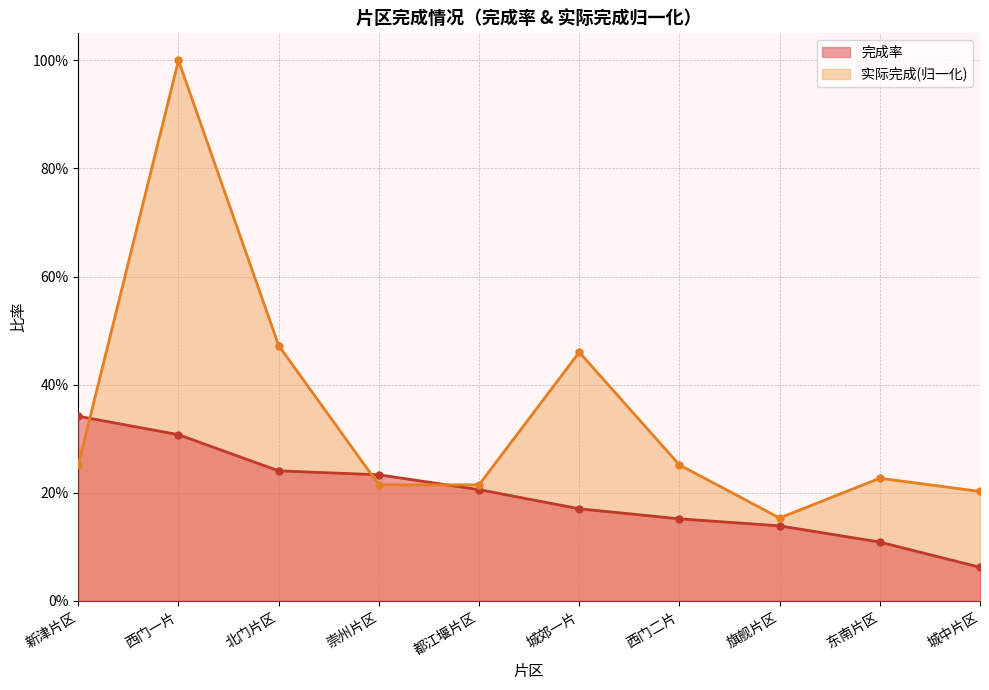

Between 城郊一片 and 西门二片, which is larger?

城郊一片